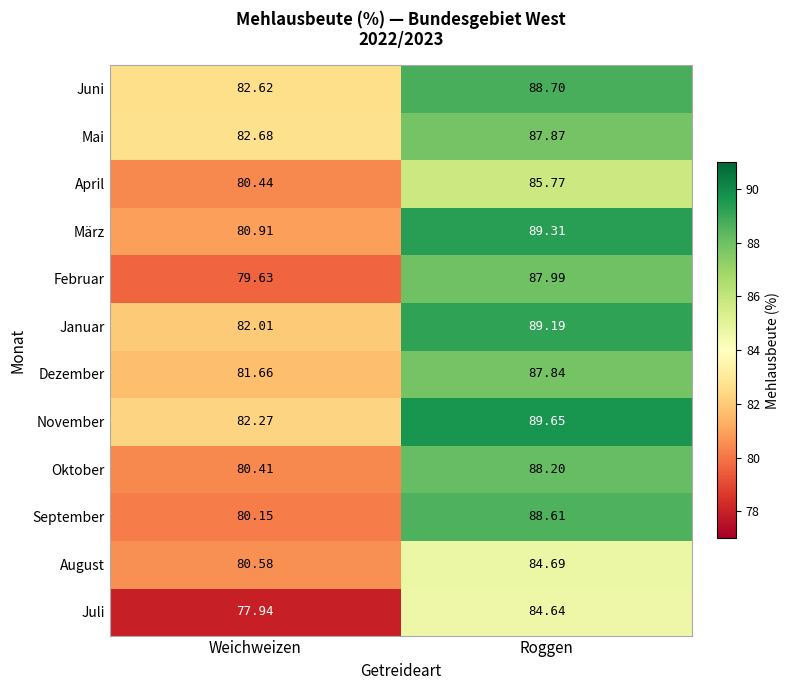

At which category is the sum across all series the highest?

Roggen